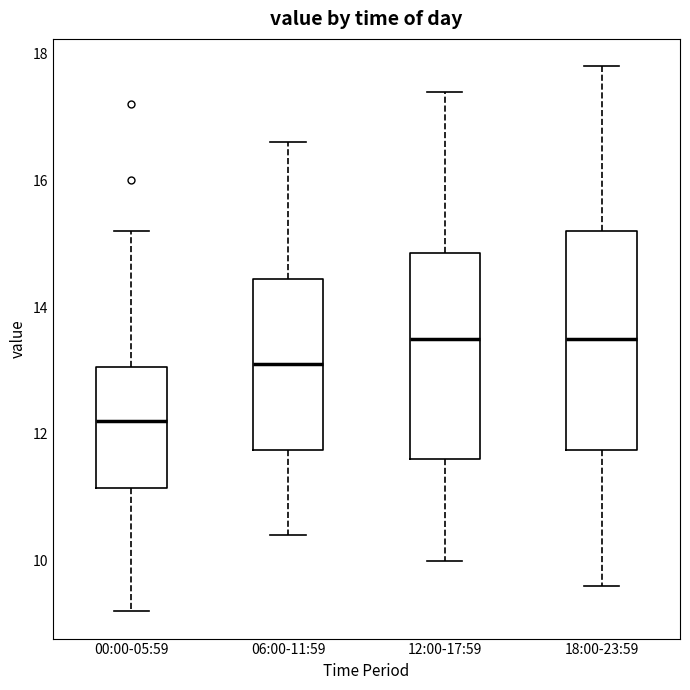

Reading left to right, transcribe this box plot: for each box, give where its median line is, the range the box spans, and where its two whiskers end, as read against the y-axis. The values are not printed on the chart, so give them approximately, as read against the axis.

00:00-05:59: median 12.2, box 11.2 to 13.0, whiskers 9.2 to 15.2
06:00-11:59: median 13.2, box 11.8 to 14.4, whiskers 10.4 to 16.6
12:00-17:59: median 13.6, box 11.6 to 14.8, whiskers 10.0 to 17.4
18:00-23:59: median 13.6, box 11.8 to 15.2, whiskers 9.6 to 17.8